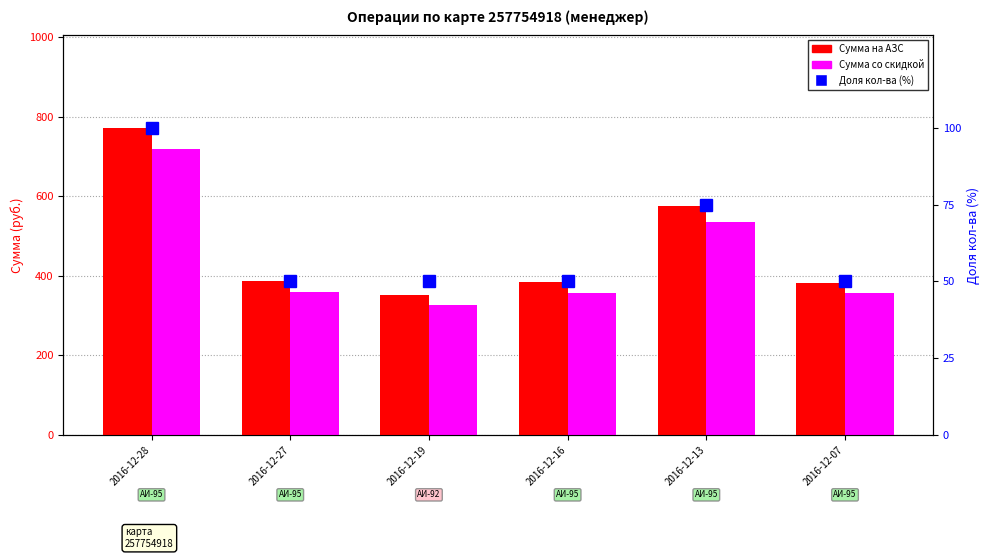

At how many categories does at least one series exceed 159?

6